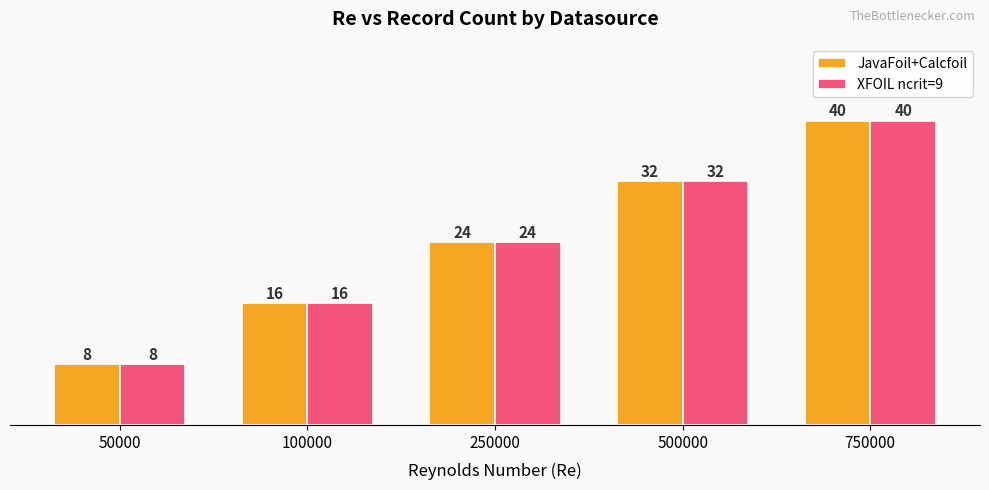

What is the value of the XFOIL ncrit=9 bar at the 3rd from the left?

24